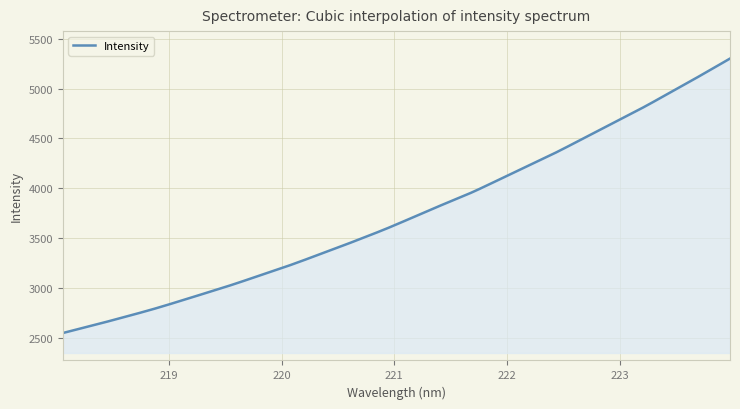

What is the sum of all values?

1494567.2